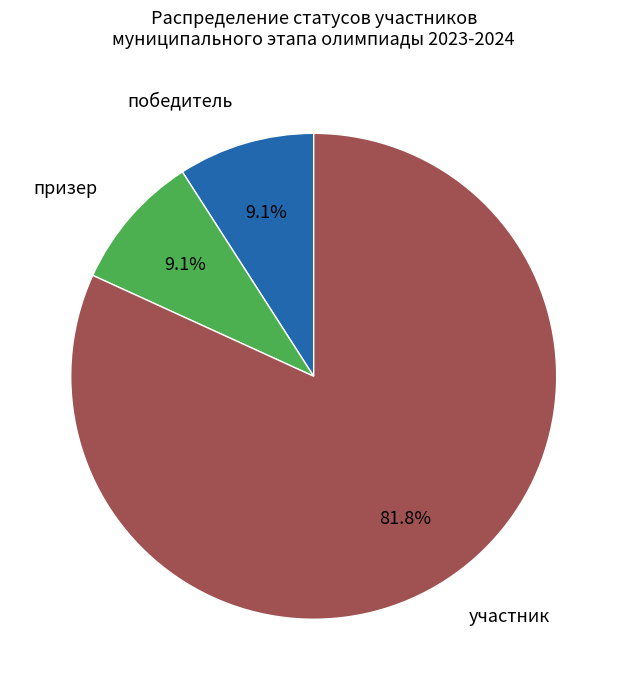

Combined, do участник and победитель account for over 50%?

Yes